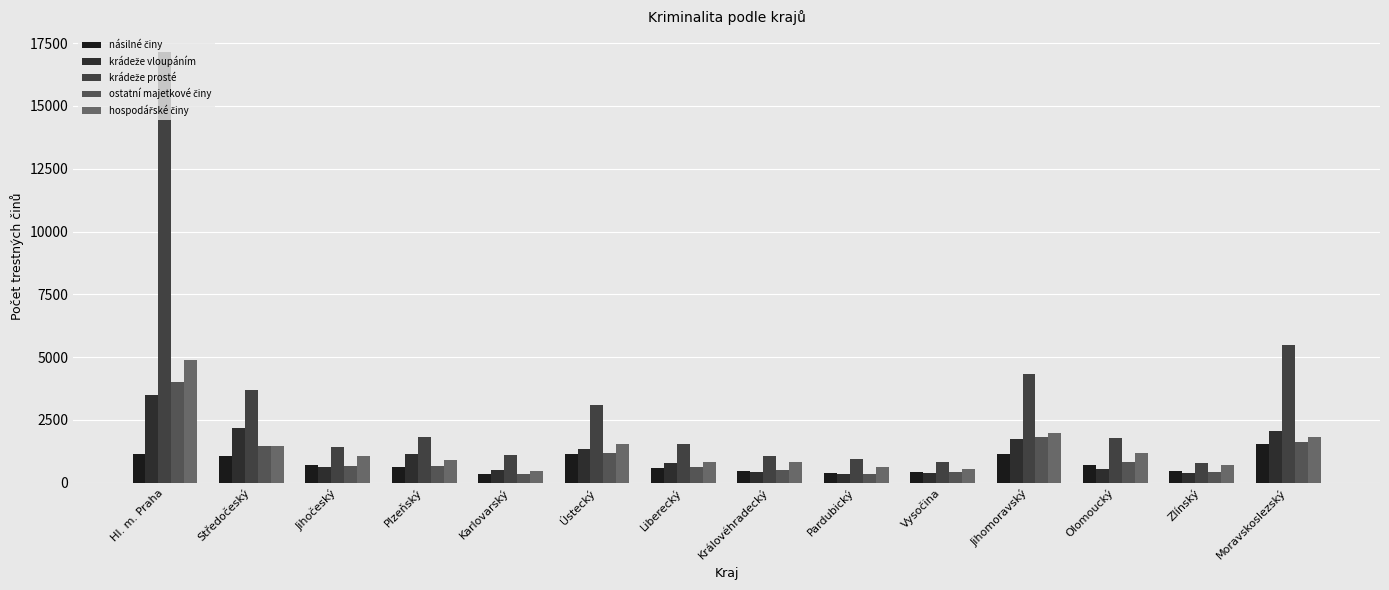

Which series has the largest total across all categories?

krádeže prosté